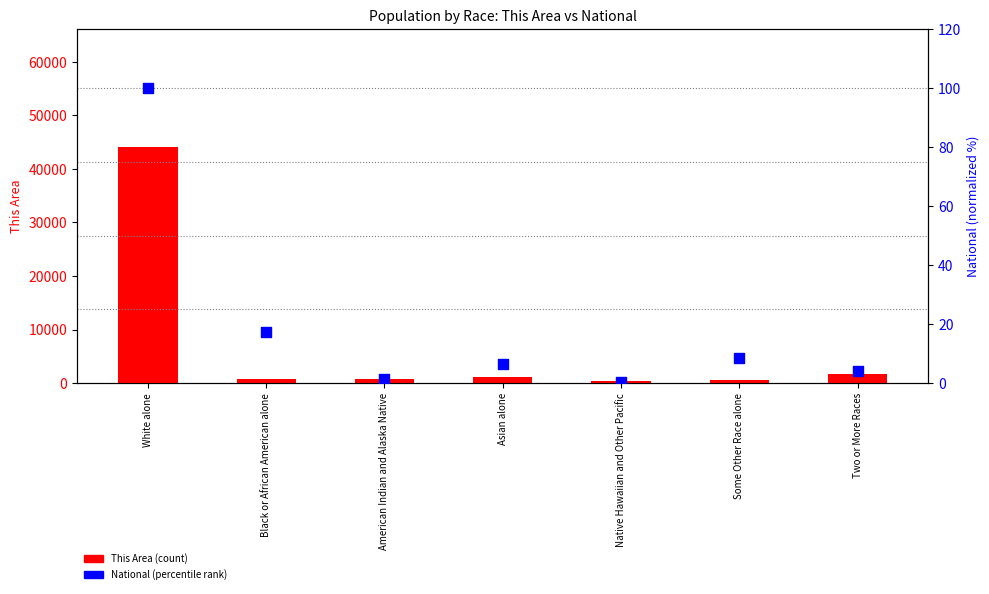

What is the total value across all series at American Indian and Alaska Native?

664.3